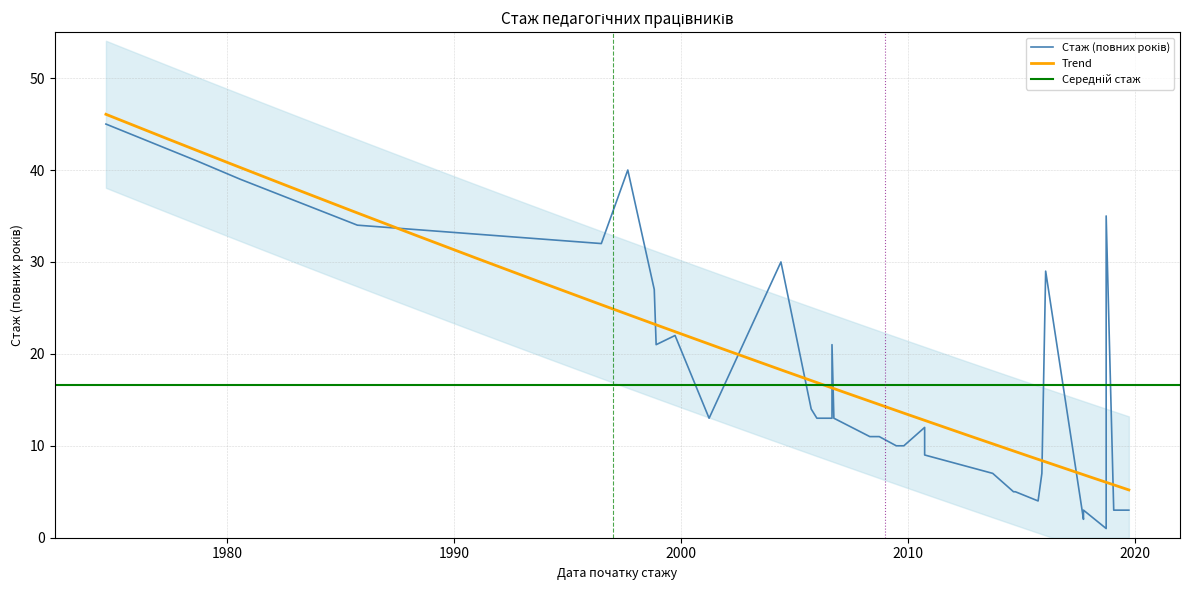

What is the smallest value displayed?

1